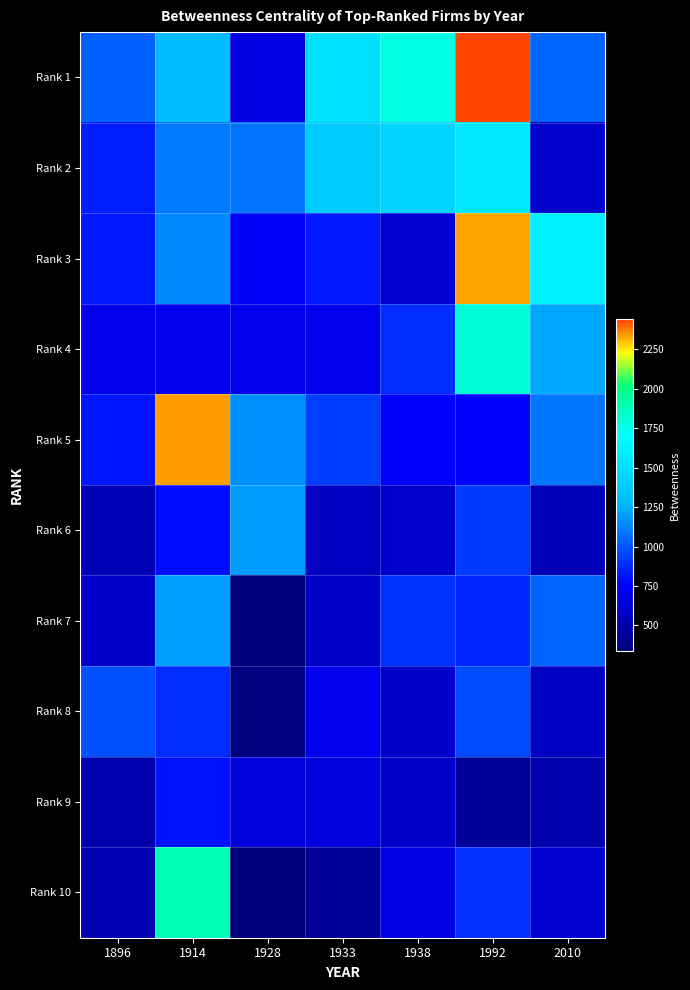

At which category is the sum across all series the highest?

1992